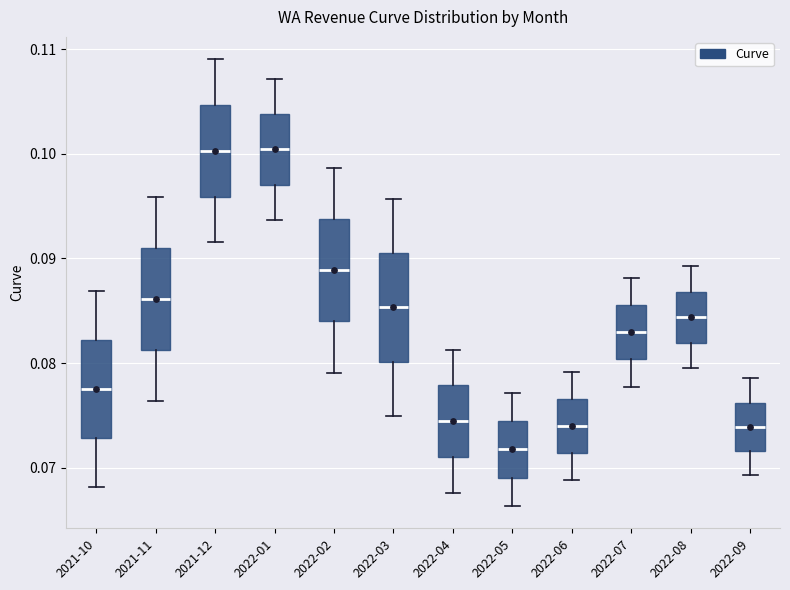

Where does the upper whisker of the box for 2022-06 end on the y-axis? The values are not printed on the chart, so give them approximately, as read against the axis.

0.079